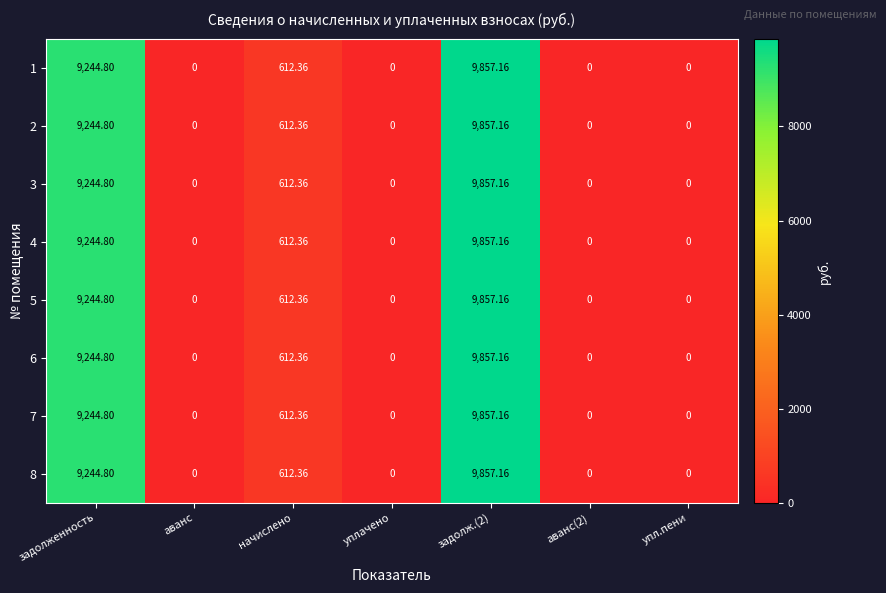

Is the value of 2 at задолж.(2) greater than the value of 1 at уплачено?

Yes